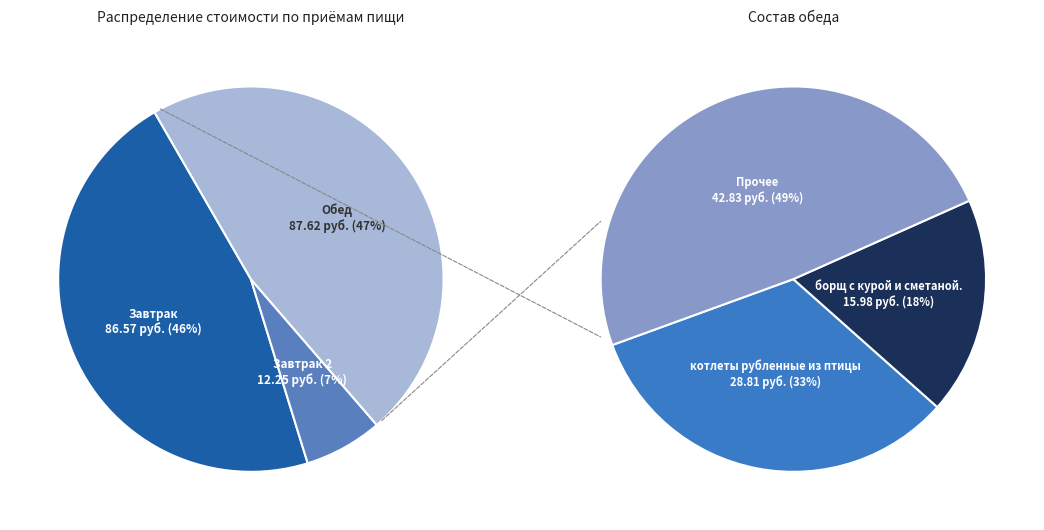

Does хлеб ржаной represent more than half of the total?

No